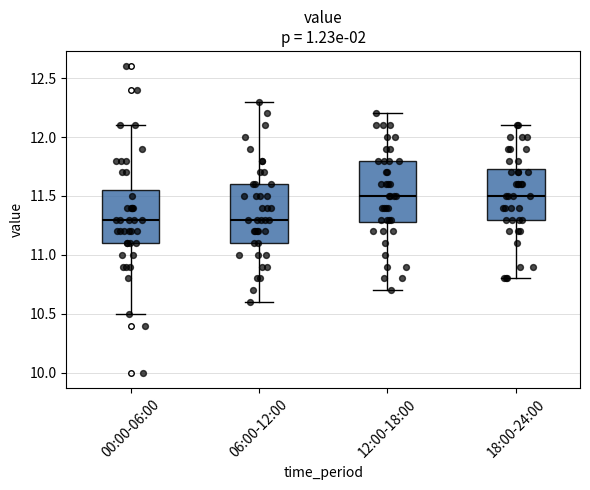

Reading left to right, transcribe this box plot: for each box, give where its median line is, the range the box spans, and where its two whiskers end, as read against the y-axis. The values are not printed on the chart, so give them approximately, as read against the axis.

00:00-06:00: median 11.30, box 11.10 to 11.55, whiskers 10.50 to 12.10
06:00-12:00: median 11.30, box 11.10 to 11.60, whiskers 10.60 to 12.30
12:00-18:00: median 11.50, box 11.30 to 11.80, whiskers 10.70 to 12.20
18:00-24:00: median 11.50, box 11.30 to 11.75, whiskers 10.80 to 12.10